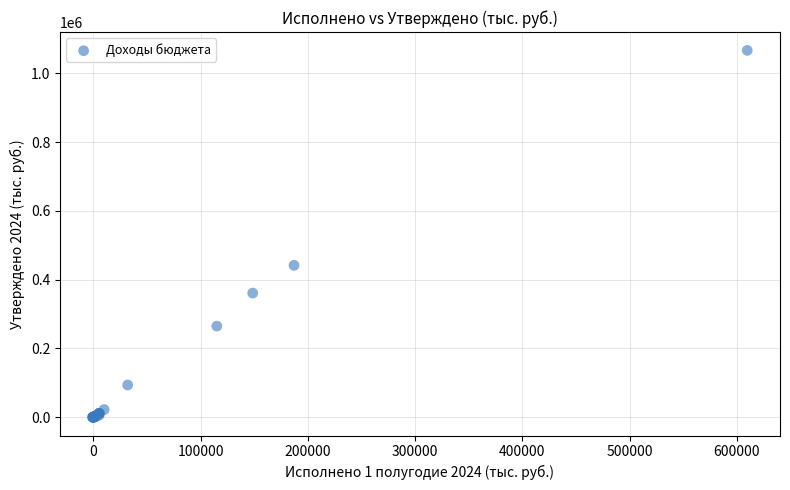

What Y value in the scatter plot is closest to 533392?

441722.1